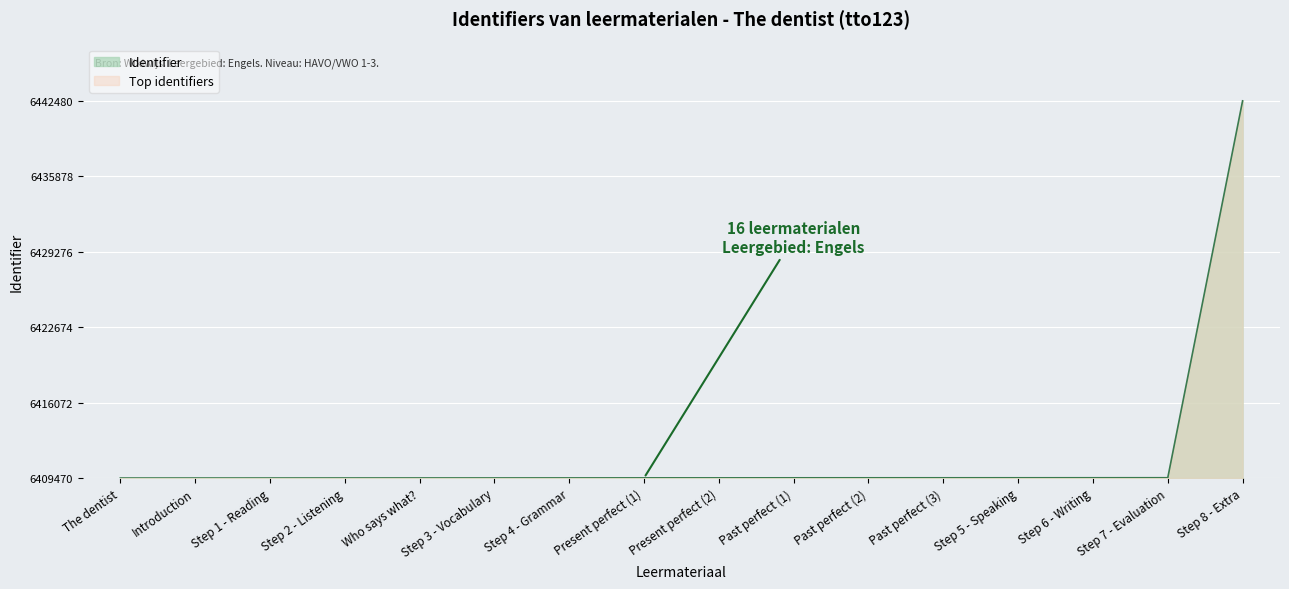

What are all the series names shown in the legend?

Identifier, Top identifiers